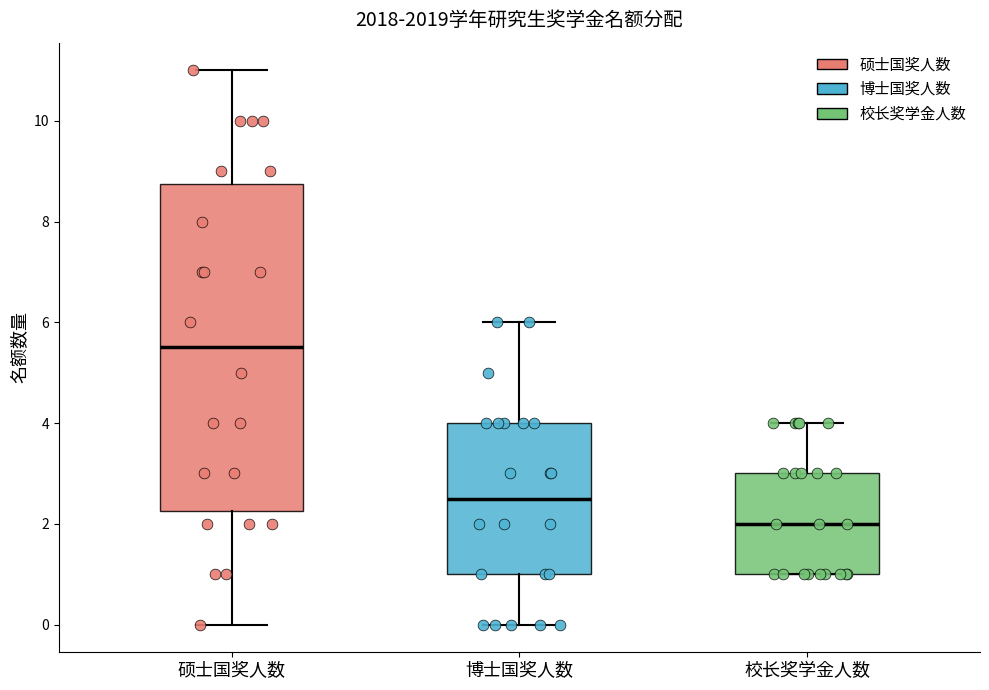

Reading left to right, transcribe this box plot: for each box, give where its median line is, the range the box spans, and where its two whiskers end, as read against the y-axis. The values are not printed on the chart, so give them approximately, as read against the axis.

硕士国奖人数: median 5.6, box 2.2 to 8.8, whiskers 0.0 to 11.0
博士国奖人数: median 2.6, box 1.0 to 4.0, whiskers 0.0 to 6.0
校长奖学金人数: median 2.0, box 1.0 to 3.0, whiskers 1.0 to 4.0